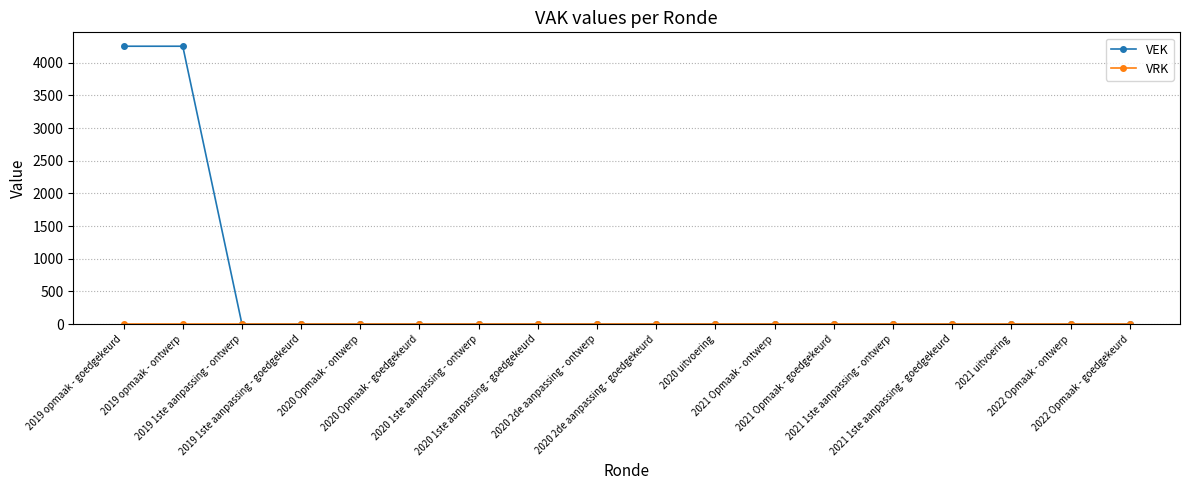

What is the label of the 17th point from the left?

2022 Opmaak - ontwerp